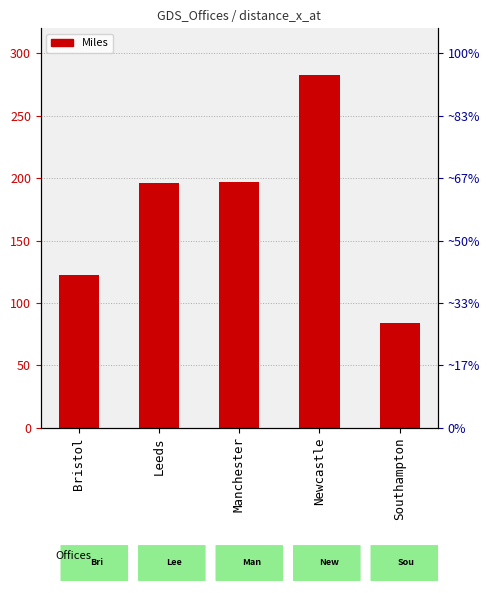

Are the bars grouped side by side (vs. stacked)?

No